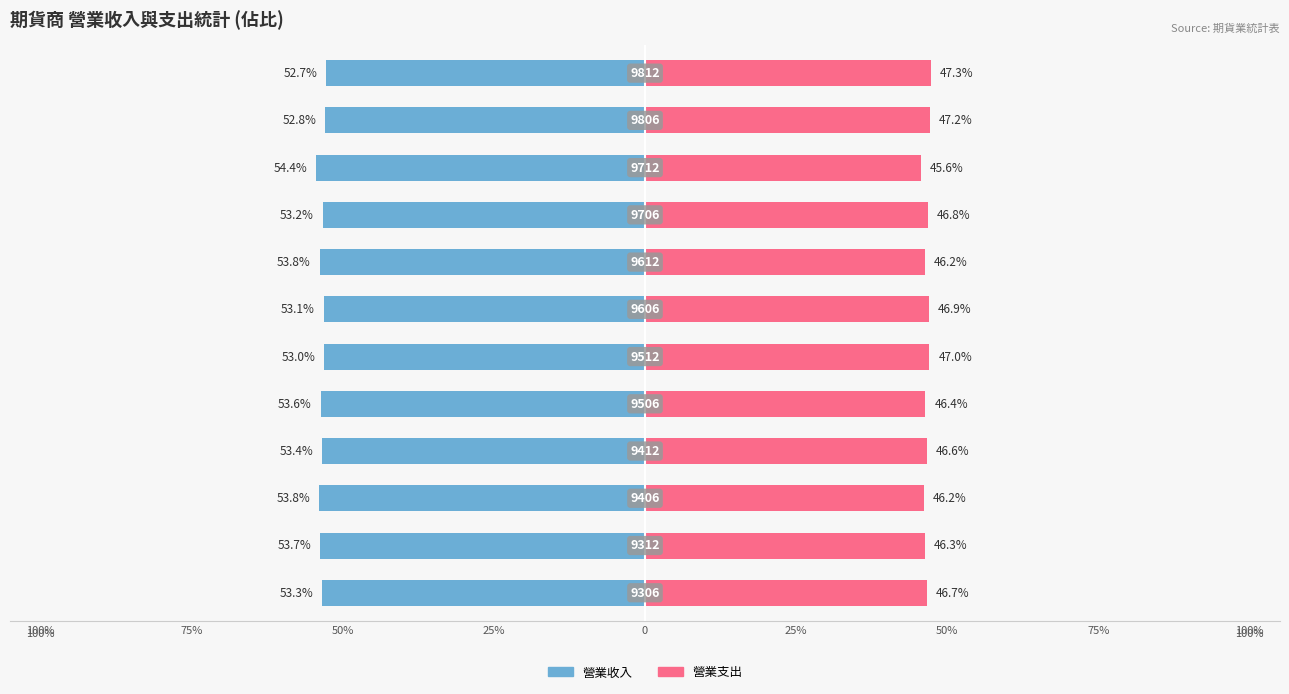

Reading right to left, transcribe all the data shown in this chart.

營業收入: -52.7	-52.8	-54.4	-53.2	-53.8	-53.1	-53.0	-53.6	-53.4	-53.8	-53.7	-53.3
營業支出: 47.3	47.2	45.6	46.8	46.2	46.9	47.0	46.4	46.6	46.2	46.3	46.7